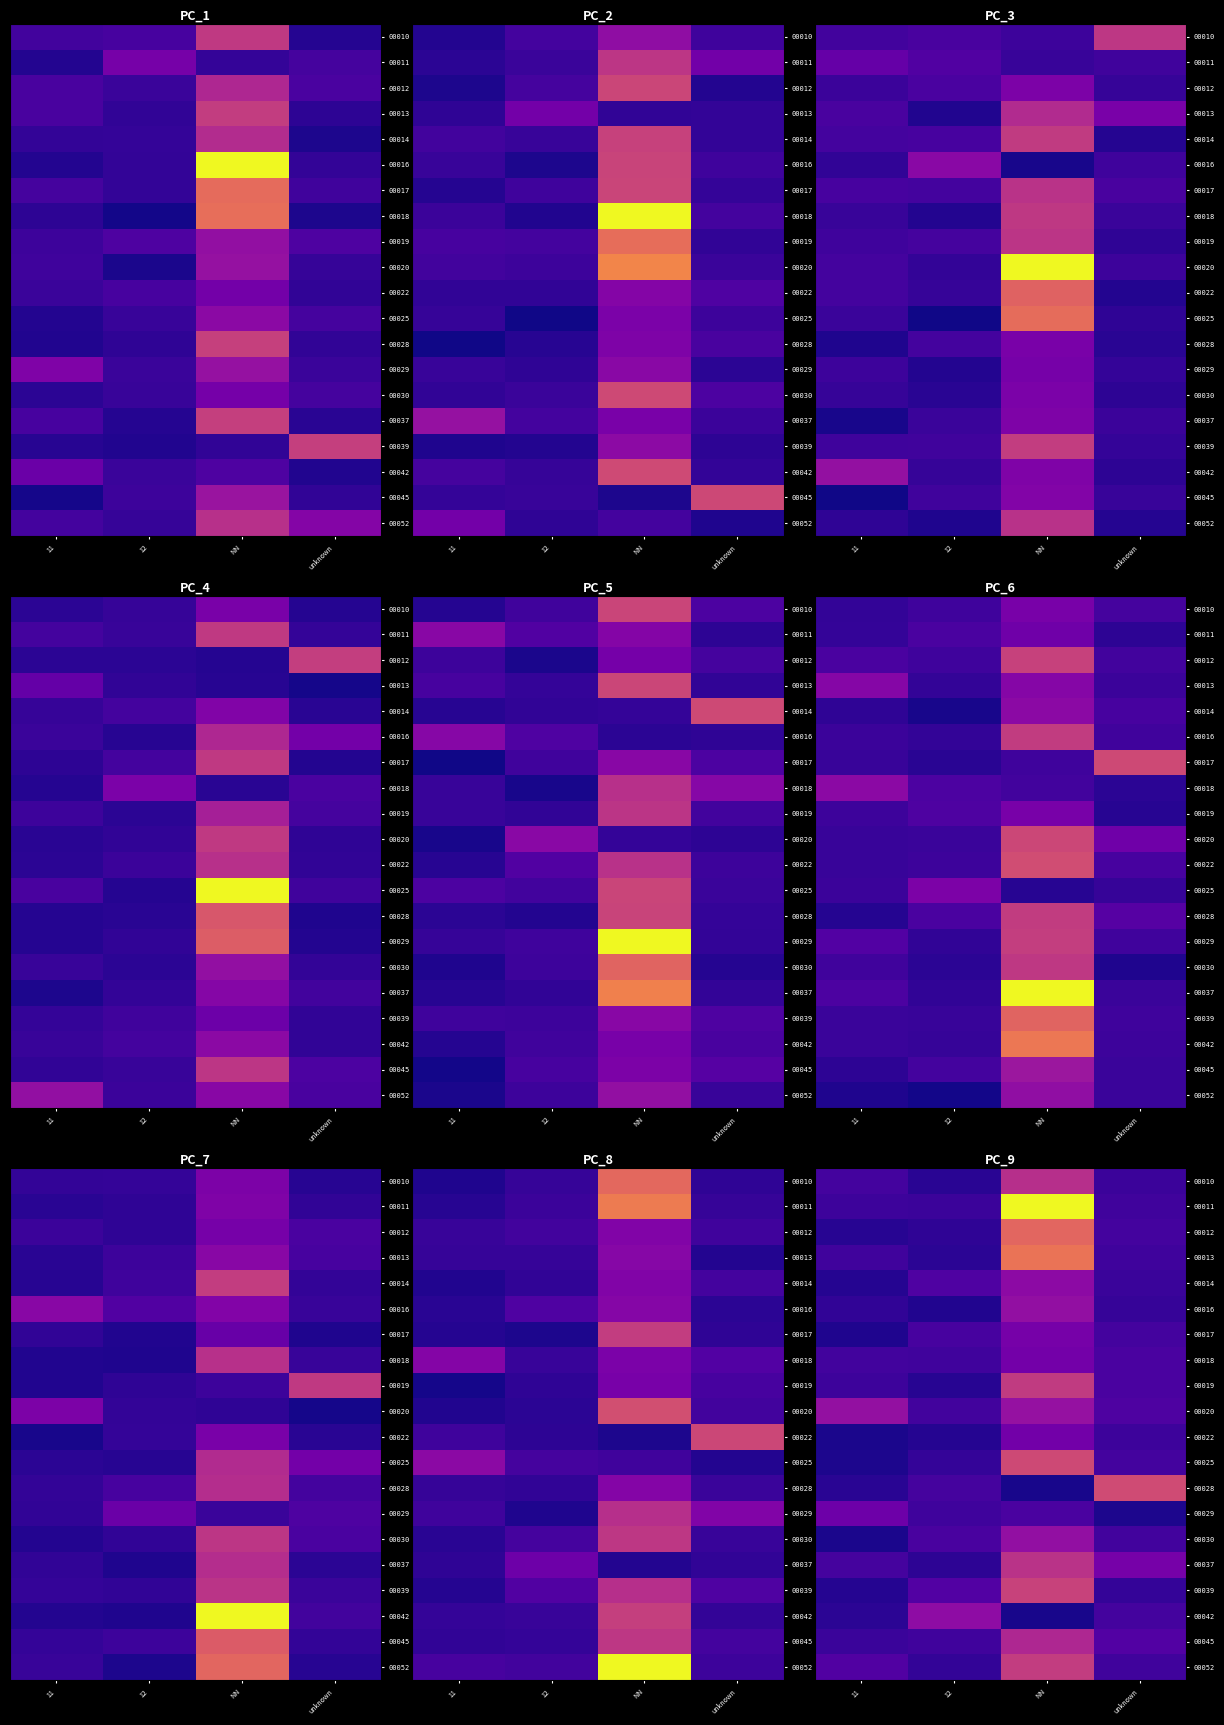

Count the number of data series in this chart.

20